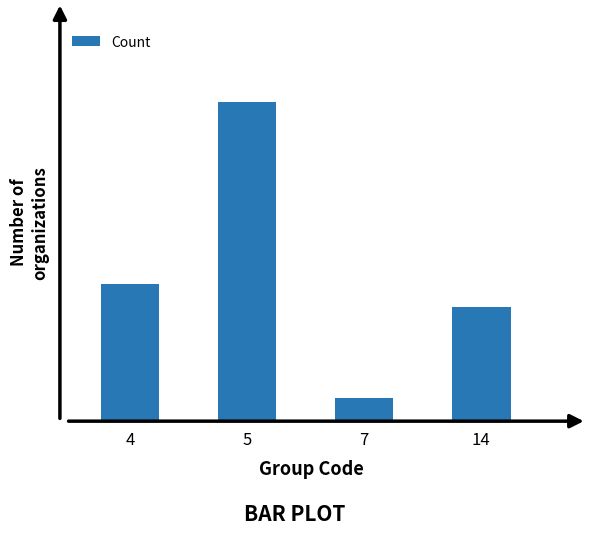

Are the bars horizontal?

No